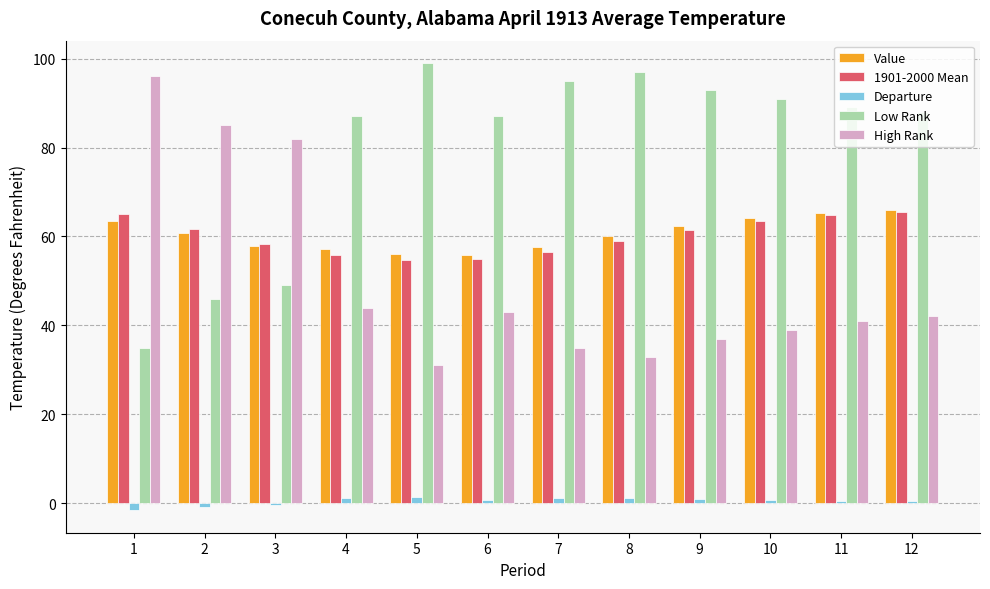

What is the sum of all High Rank values?

608.0